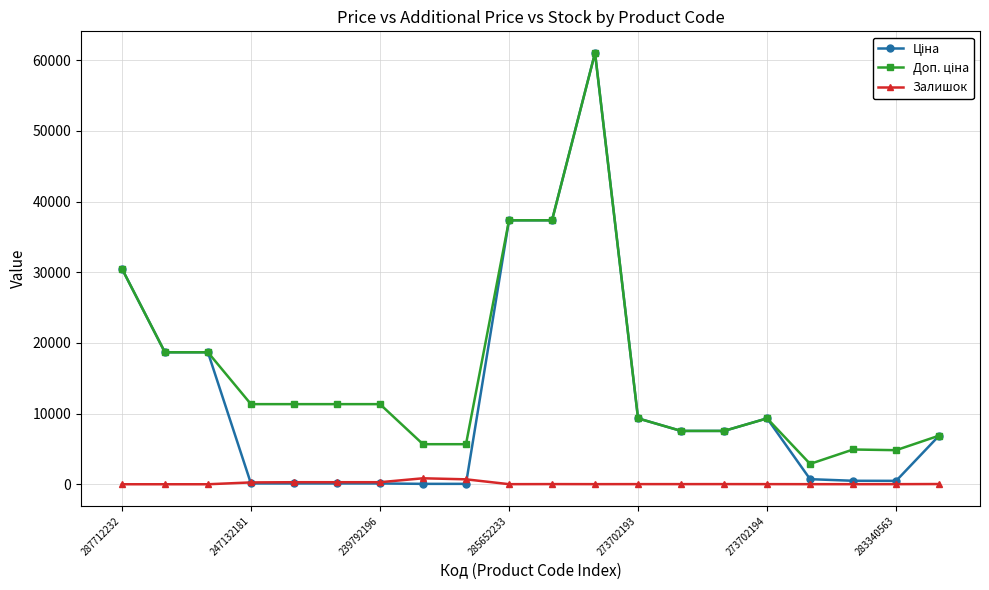

What is the maximum value shown in the chart?

61024.7